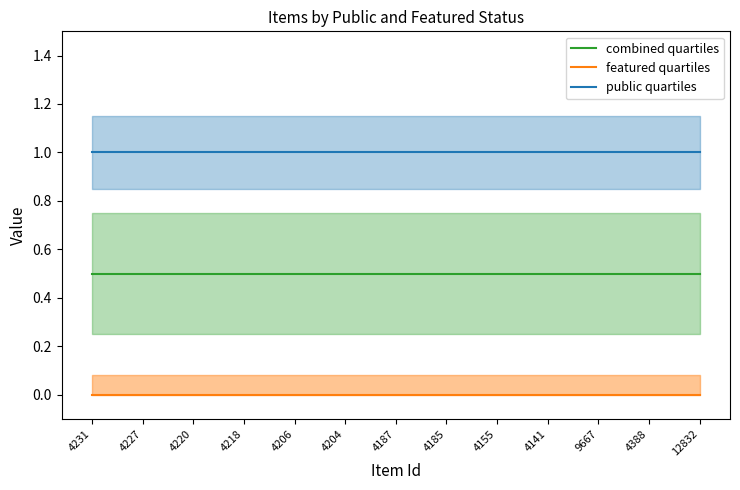

True or false: combined quartiles has more than 1 interior local peaks.

False